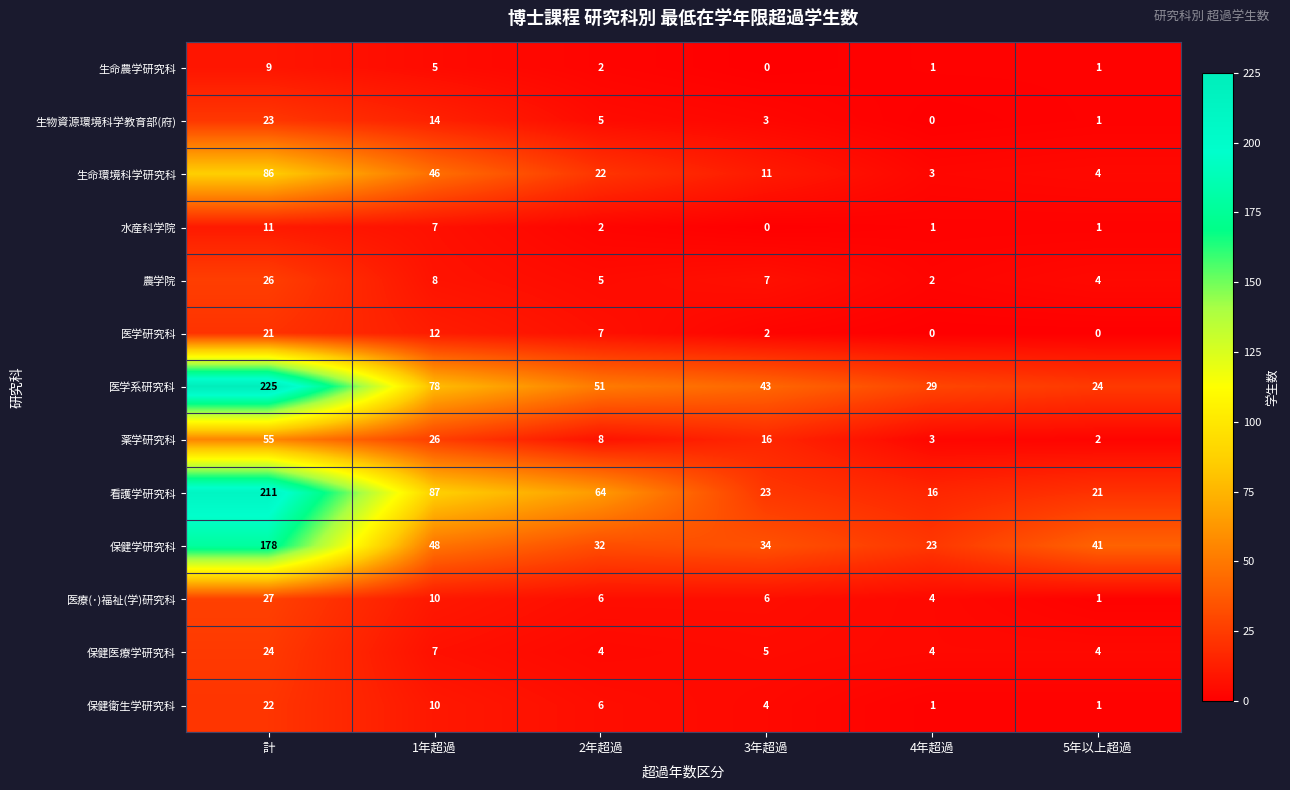

What is the maximum value shown in the chart?

225